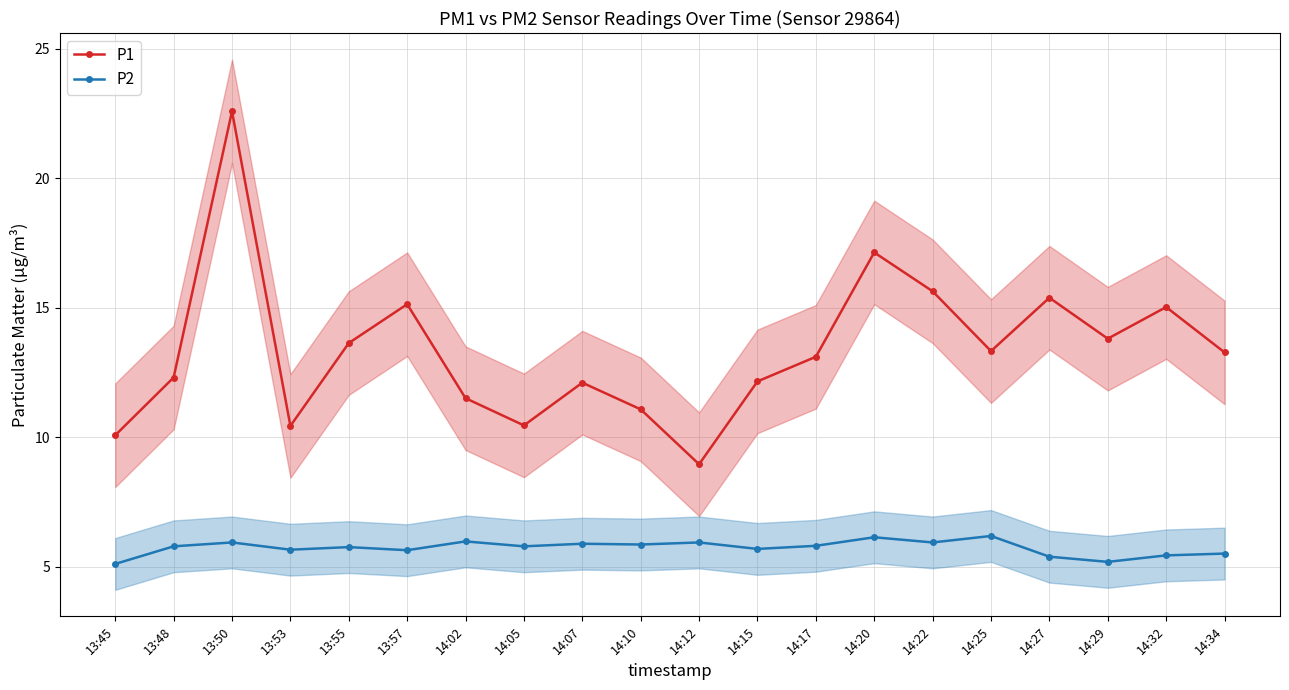

What is the label of the 8th point from the right?

14:17